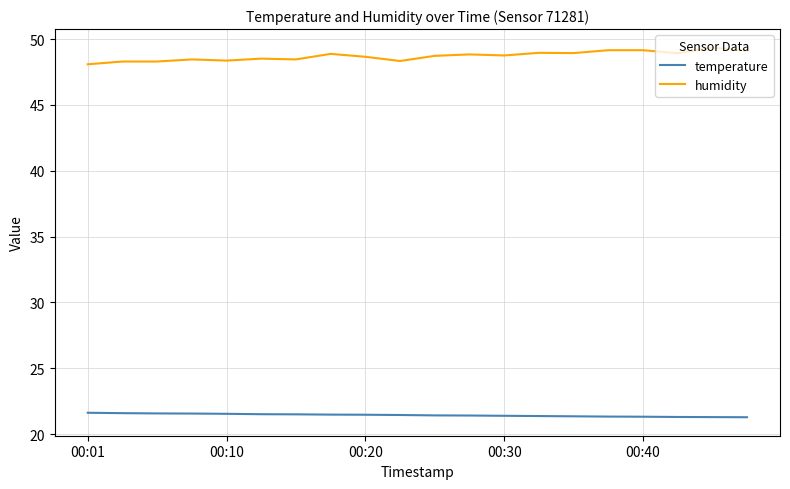

List the series in order of their peak value, highest first.

humidity, temperature